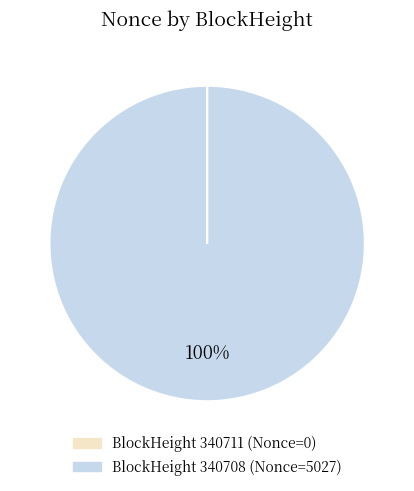

To the nearest percent, what is the average slice percentage?

50%